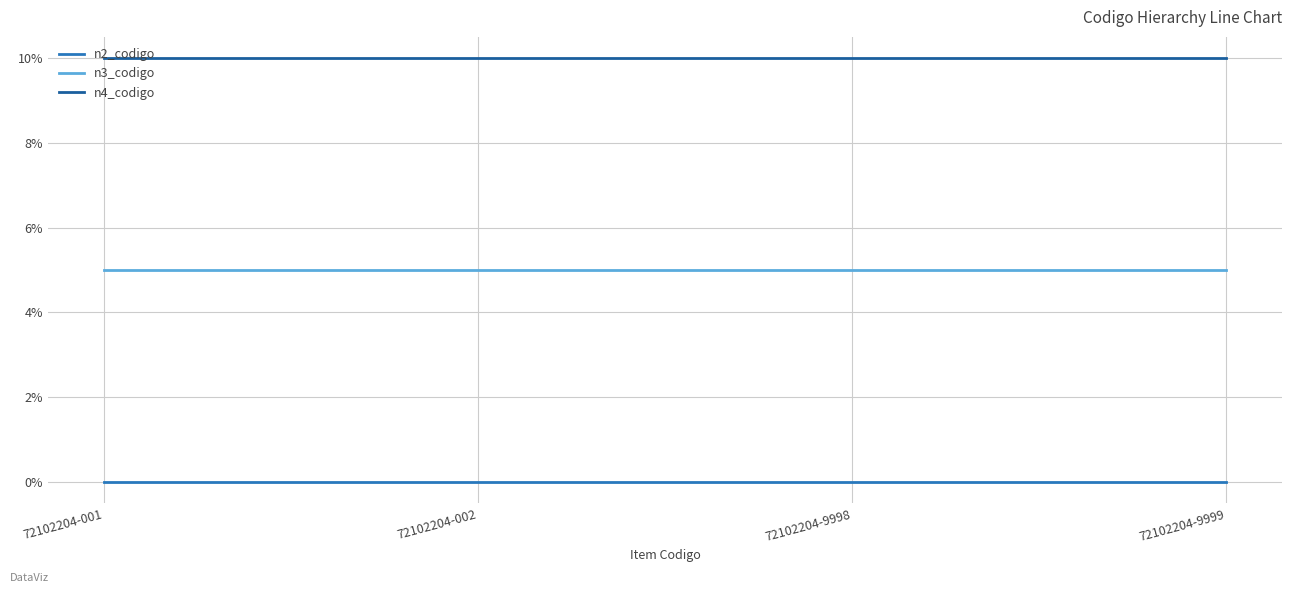

At 72102204-001, list the series in order from largest to smallest.

n4_codigo, n3_codigo, n2_codigo